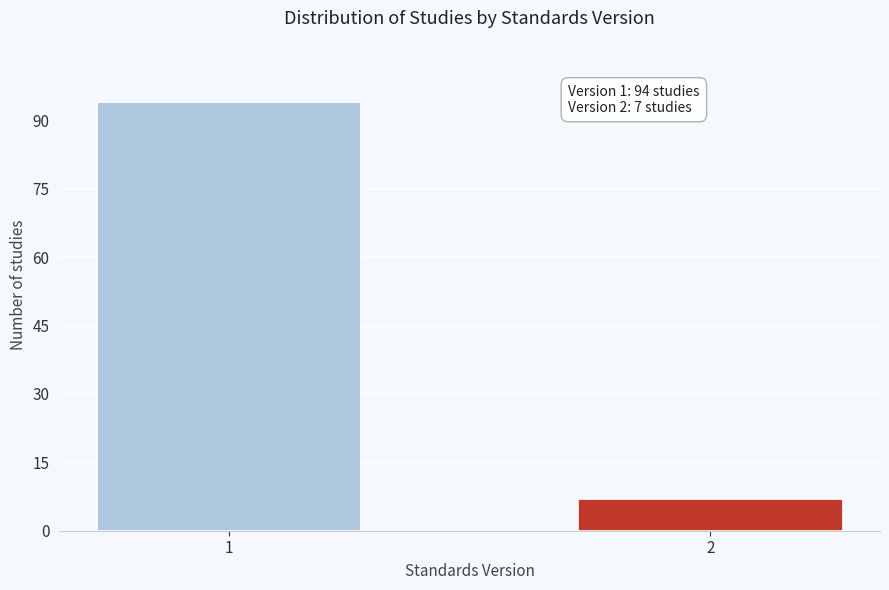

Reading left to right, list all the values displayed in this chart.

1=94	2=7